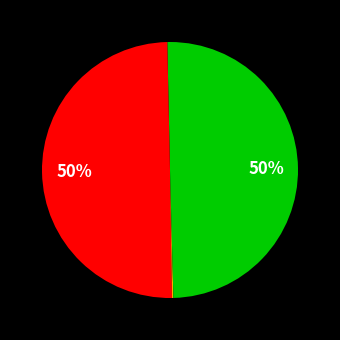

Count the number of slices in the pie.

4